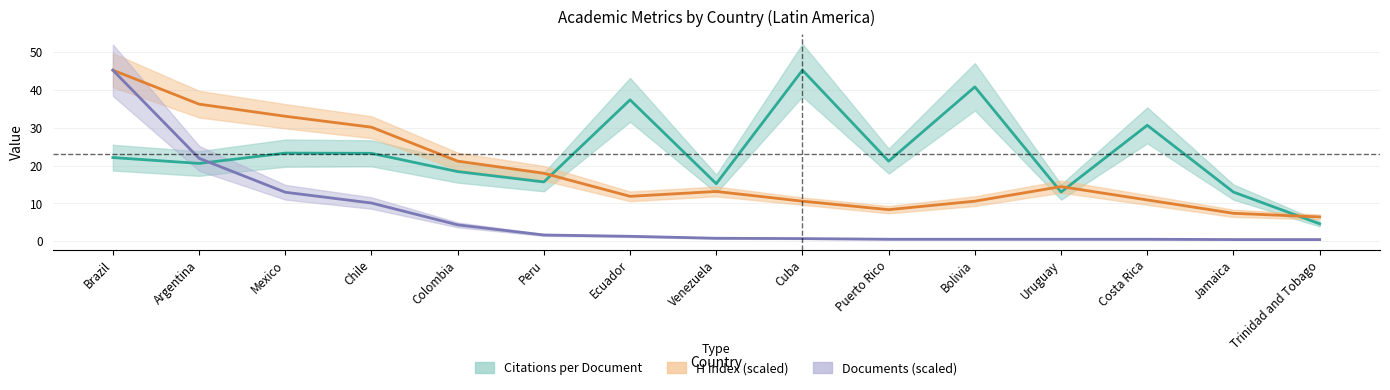

Reading right to left, list all the values displayed in this chart.

Citations per document: 4.6	13.0	30.7	13.0	40.8	21.2	45.2	15.2	37.4	15.7	18.4	23.2	23.3	20.6	22.1
H index: 6.4	7.4	10.9	14.4	10.6	8.3	10.6	13.2	11.9	18.0	21.2	30.2	33.1	36.3	45.2
Documents: 0.4	0.4	0.5	0.5	0.5	0.5	0.7	0.8	1.3	1.6	4.3	10.1	13.0	21.9	45.2